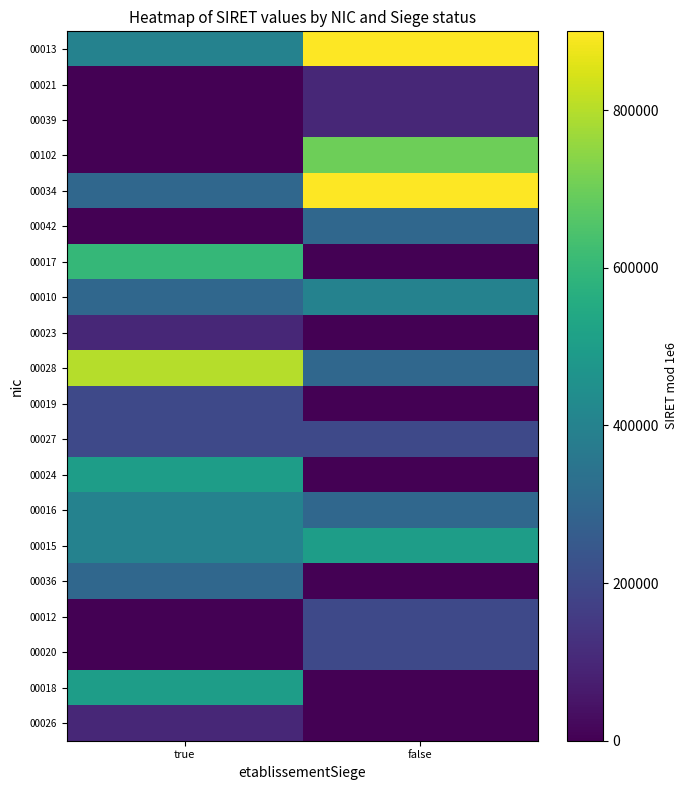

What is the spread (max minus min) of values at false?

900034